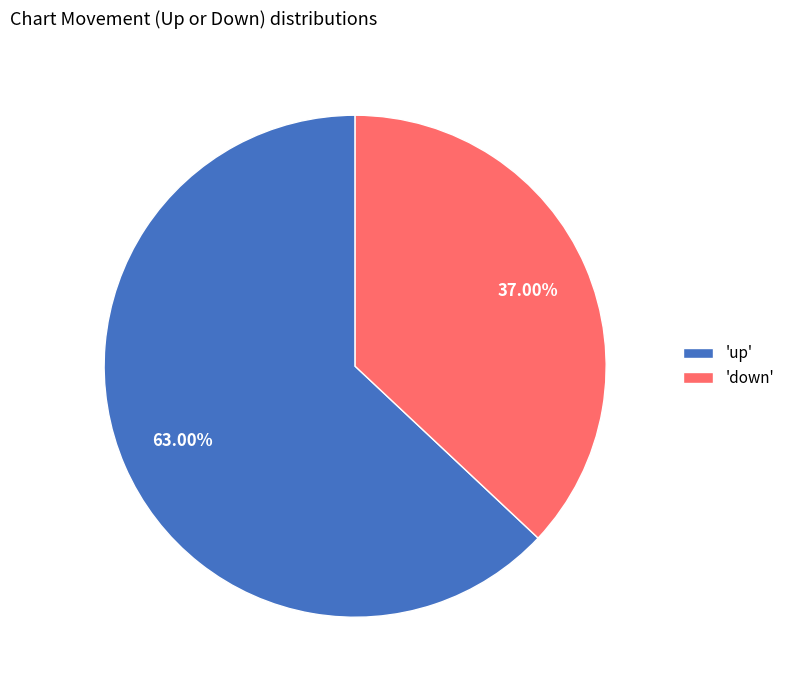

Which slice represents more than half of the pie?

'up'